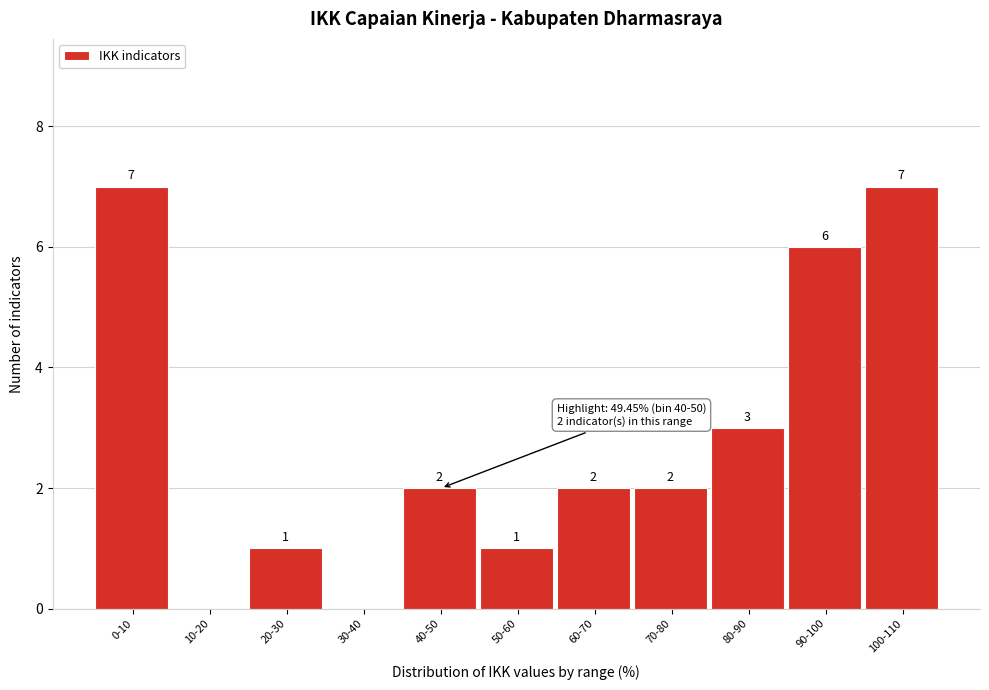

Reading left to right, what are all the values shown in this chart?

0-10=7	10-20=0	20-30=1	30-40=0	40-50=2	50-60=1	60-70=2	70-80=2	80-90=3	90-100=6	100-110=7